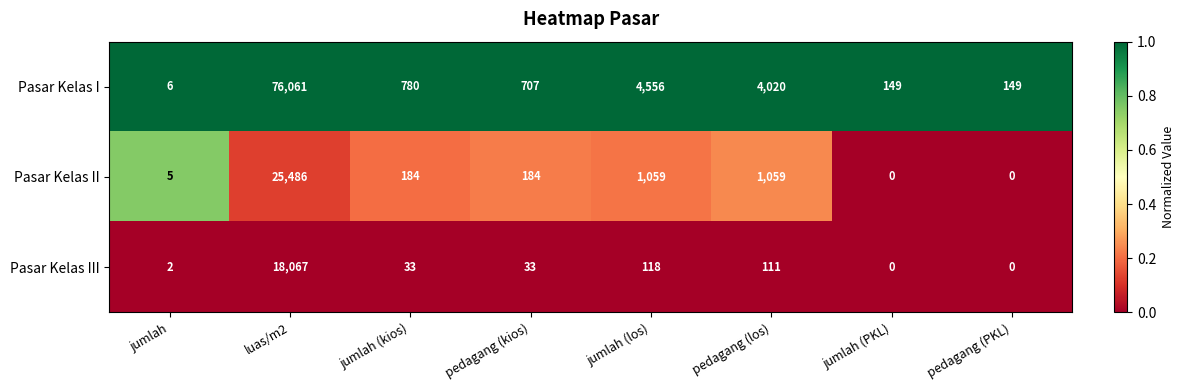

Which series has the largest total across all categories?

Pasar Kelas I